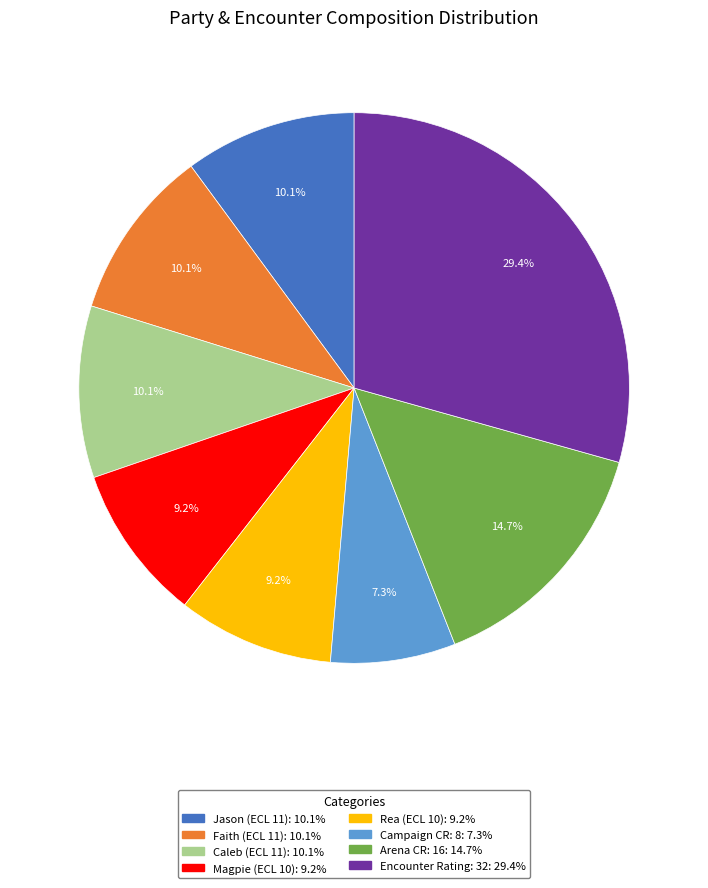

Does any single category account for the majority?

No